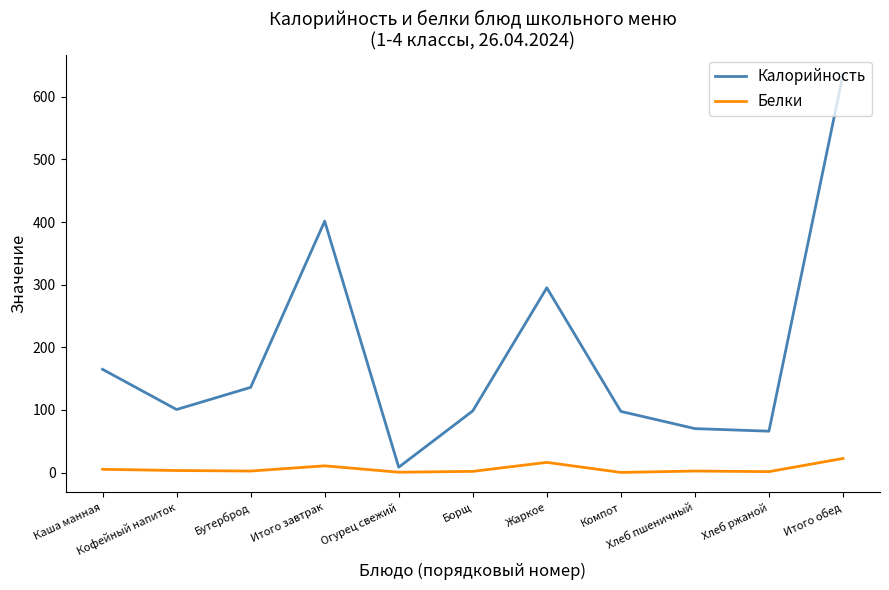

Which series has the largest range (max minus min)?

Калорийность